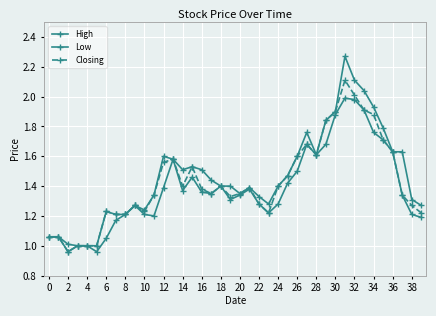

What is the difference between the second highest and second lowest values in the Closing series?

1.0